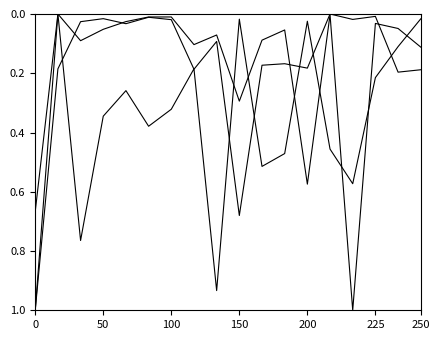

Does the chart have visible grid lines?

No